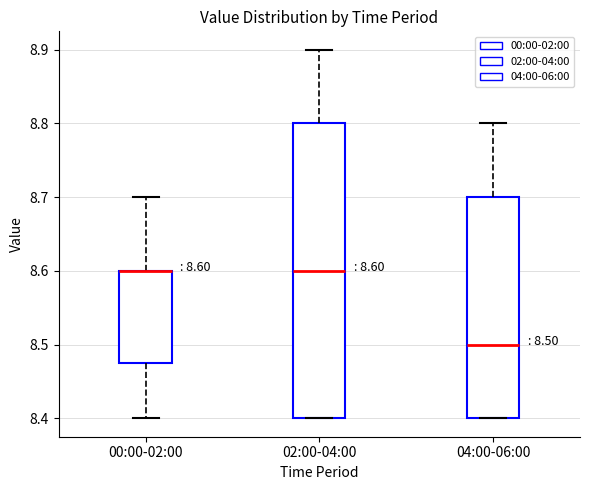

Comparing the boxes themselves (not the whiskers), which one is the tallest?

02:00-04:00